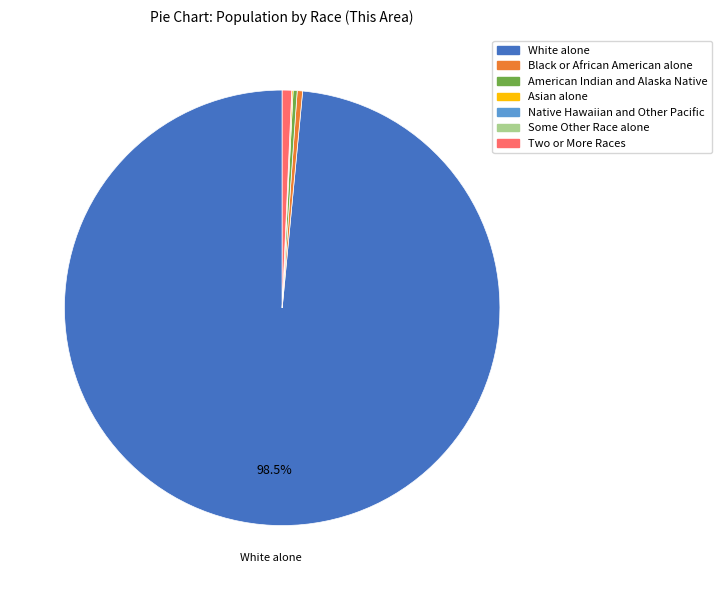

What is the ratio of the value at White alone to the value at Black or African American alone?

246.2